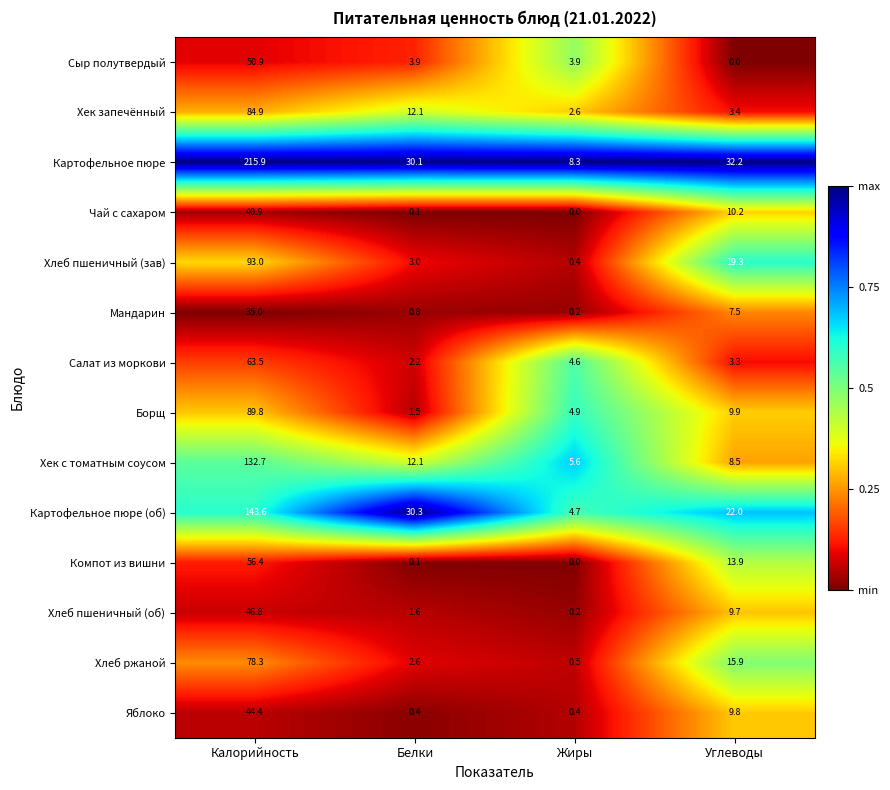

List the series in order of their peak value, highest first.

Картофельное пюре, Картофельное пюре (об), Хек с томатным соусом, Хлеб пшеничный (зав), Борщ, Хек запечённый, Хлеб ржаной, Салат из моркови, Компот из вишни, Сыр полутвердый, Хлеб пшеничный (об), Яблоко, Чай с сахаром, Мандарин